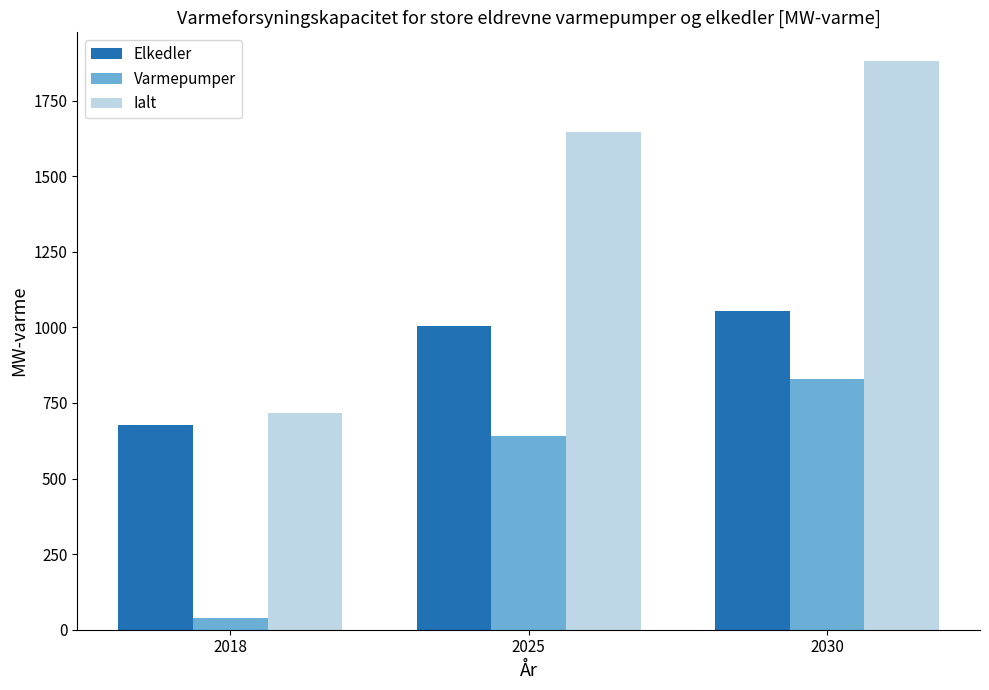

What are all the series names shown in the legend?

Elkedler, Varmepumper, Ialt